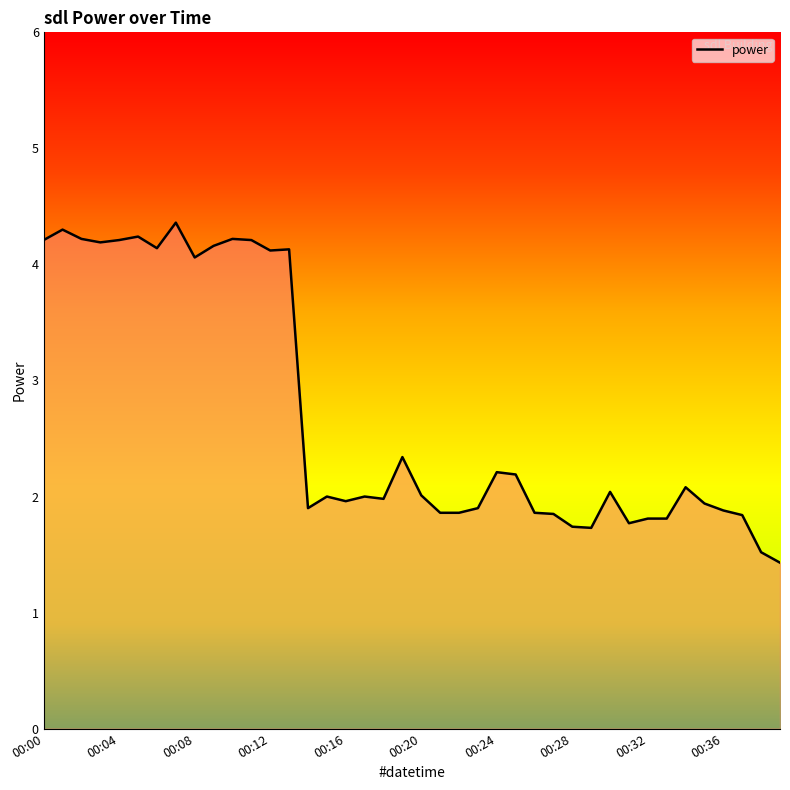

True or false: there are more than 0 points higher than both neighbors.

True